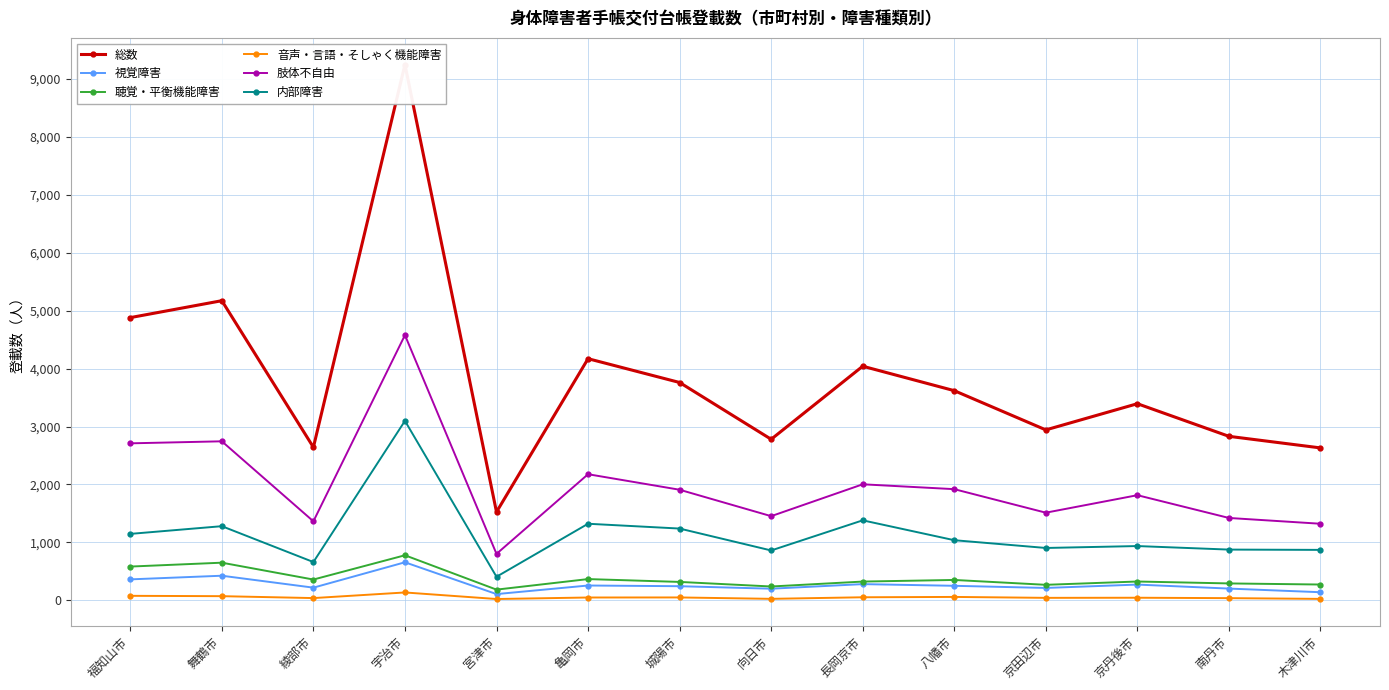

True or false: 視覚障害 and 内部障害 cross at least once.

False